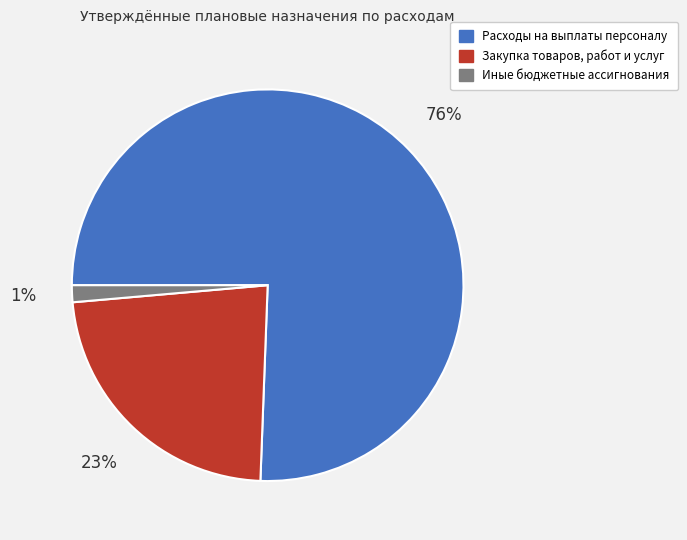

How many slices are in this pie chart?

3